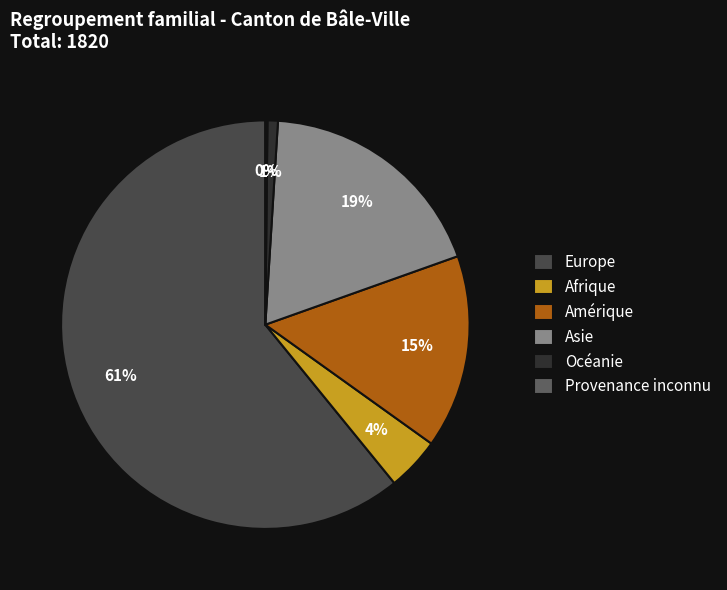

Which has a higher value, Afrique or Amérique?

Amérique